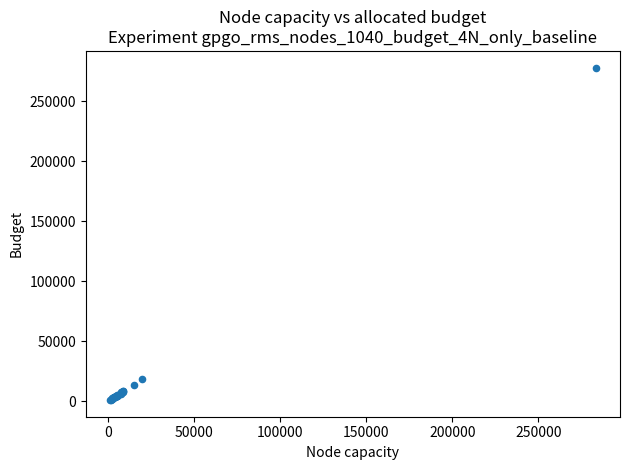

What Y value in the scatter plot is closest to 139499?

18598